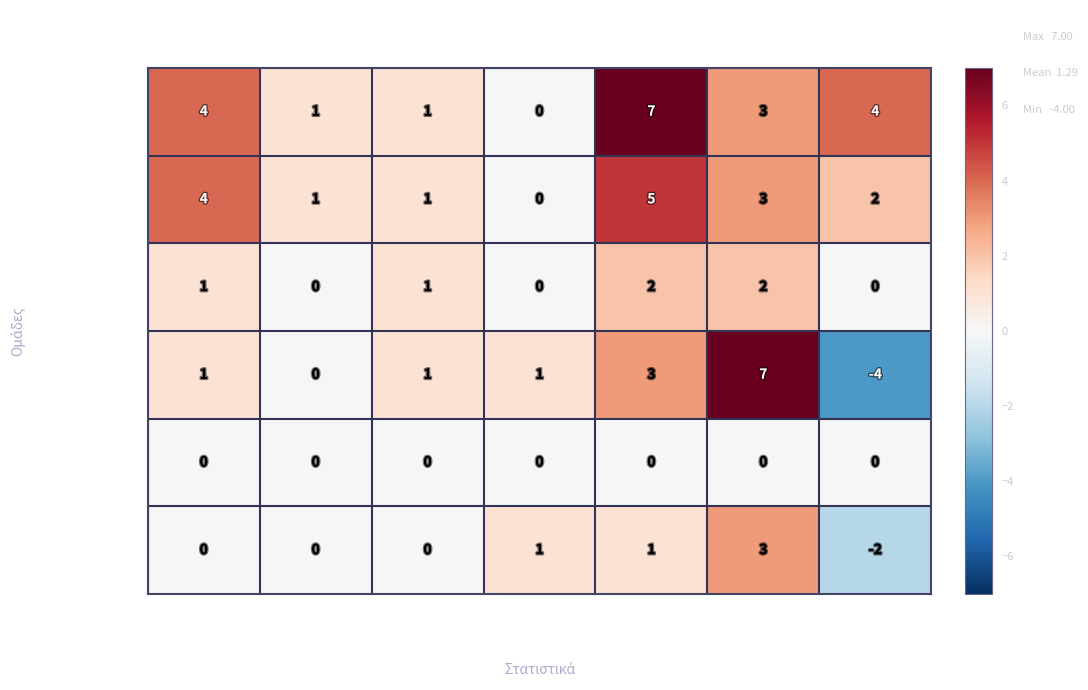

Which series has the widest spread of values?

ΕΠΙΜΕΛΗΤΗΡΙΑ